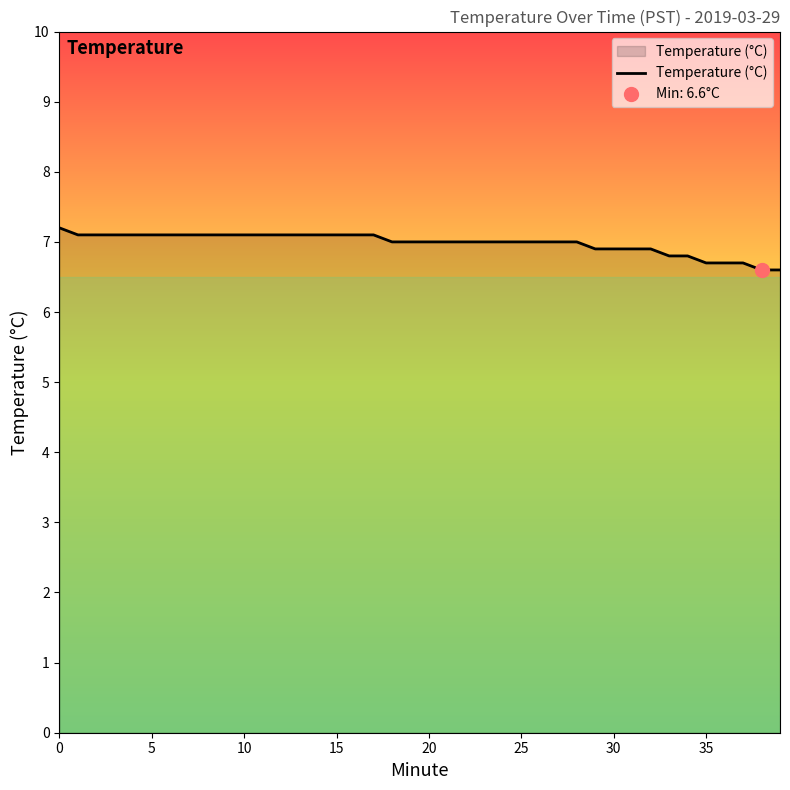

What is the smallest value displayed?

6.6